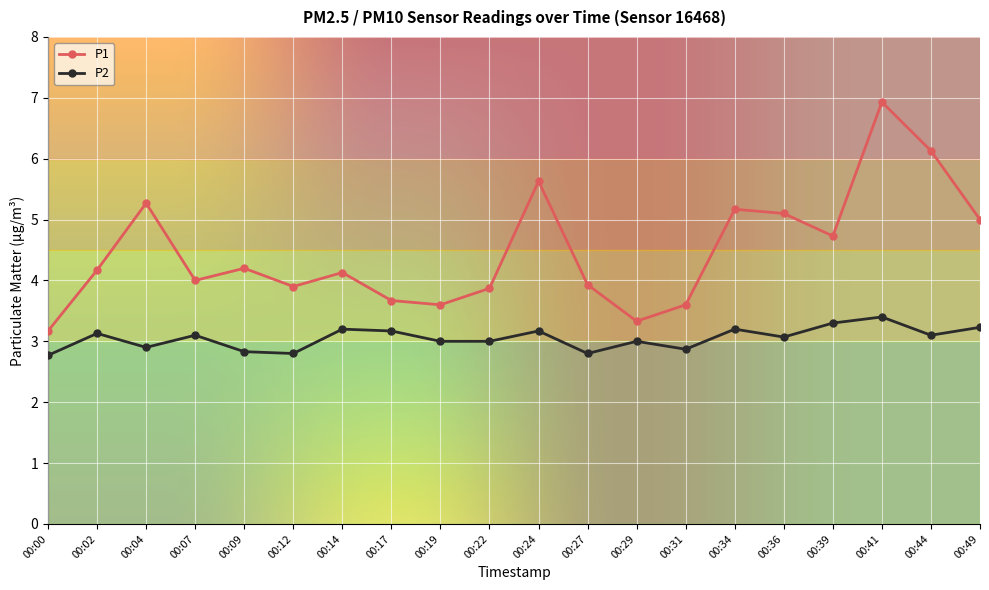

Rank the series by their maximum value, from lowest to highest.

P2, P1